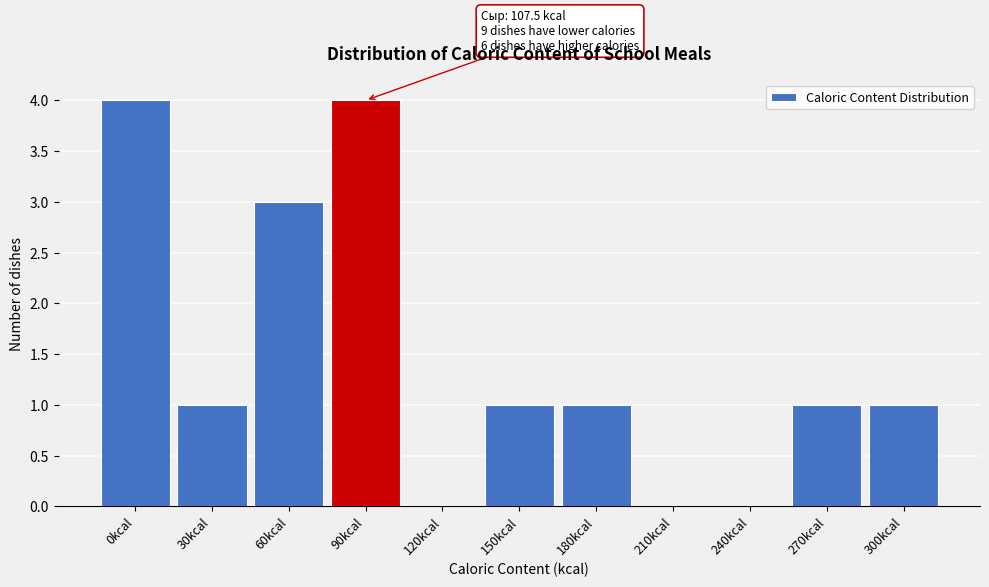

Reading left to right, list all the values displayed in this chart.

0kcal=4	30kcal=1	60kcal=3	90kcal=4	120kcal=0	150kcal=1	180kcal=1	210kcal=0	240kcal=0	270kcal=1	300kcal=1